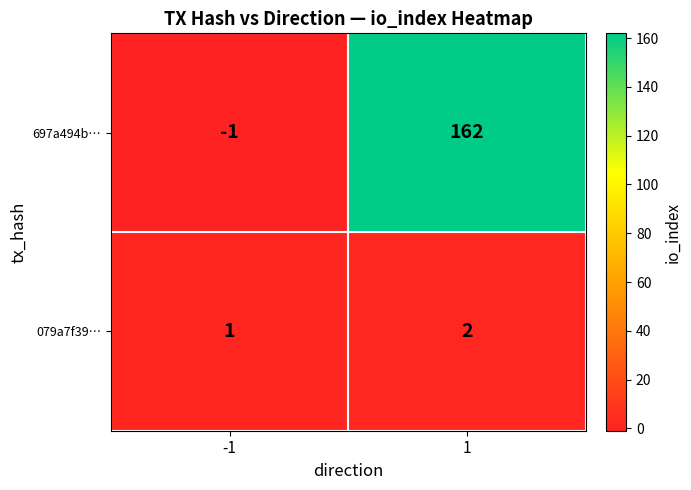

What is the sum of the 697a494b… values at 1 and -1?

161